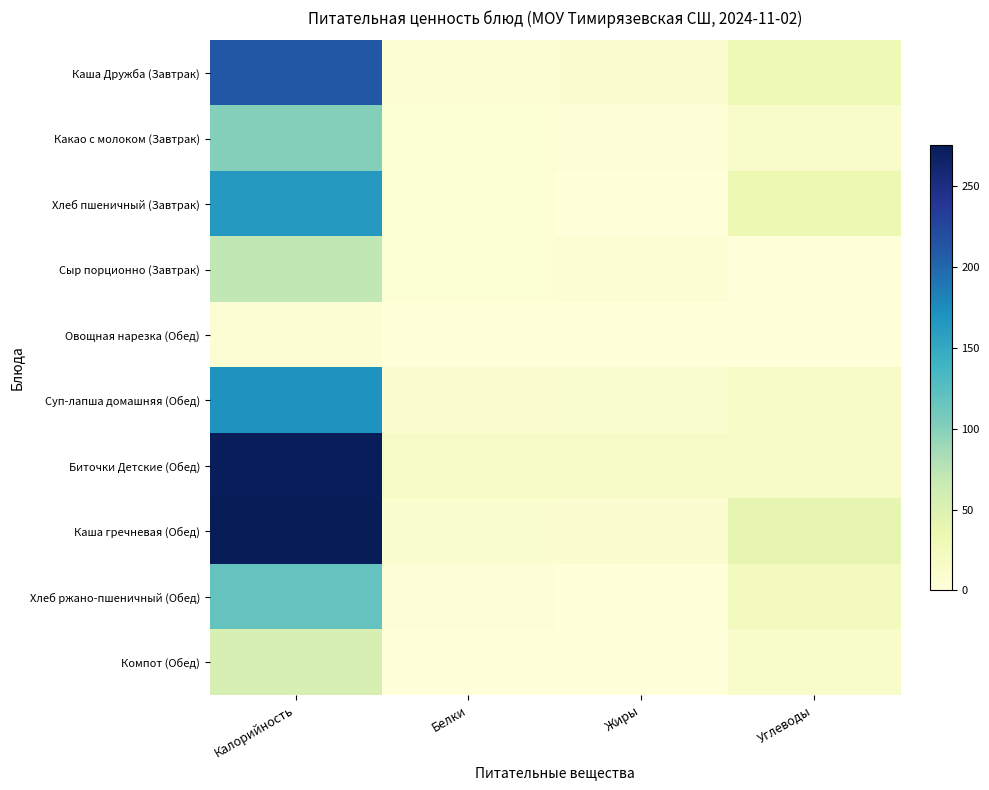

At how many categories does at least one series exceed 127?

1